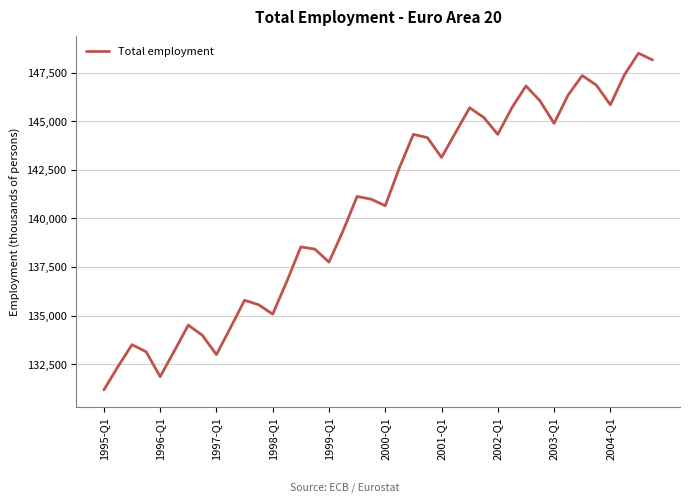

What is the maximum value shown in the chart?

148493.3